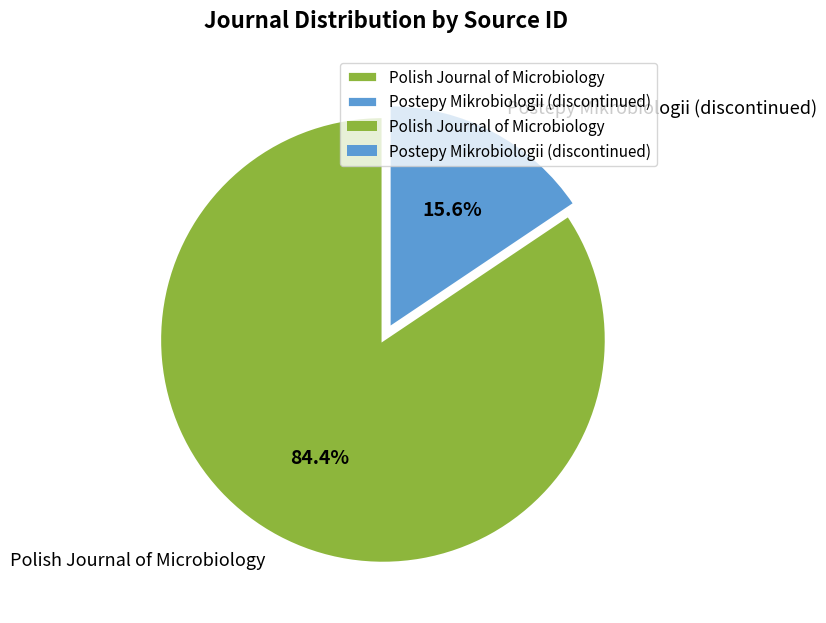

Is it true that Polish Journal of Microbiology is 92% of the pie?

False